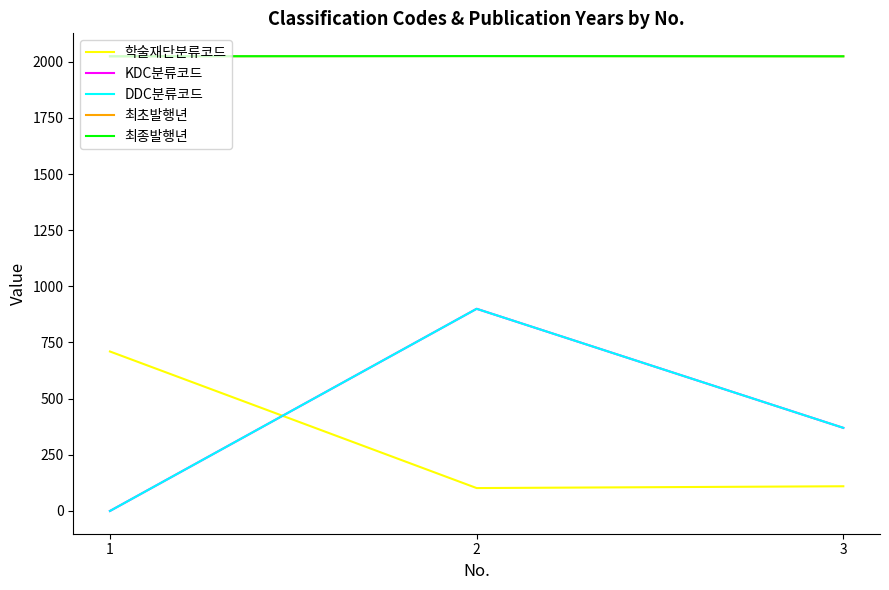

Reading left to right, what are all the values shown in this chart?

학술재단분류코드: 1=710	2=102	3=110
KDC분류코드: 1=0	2=900	3=370
DDC분류코드: 1=0	2=900	3=370
최초발행년: 1=2024	2=2025	3=2024
최종발행년: 1=2024	2=2025	3=2024